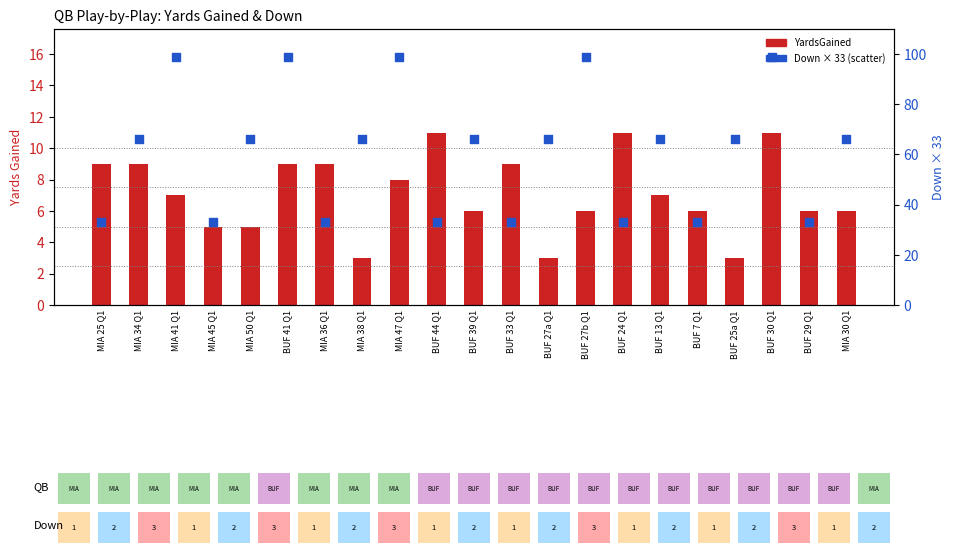

Which series has the largest total across all categories?

Down (scaled)